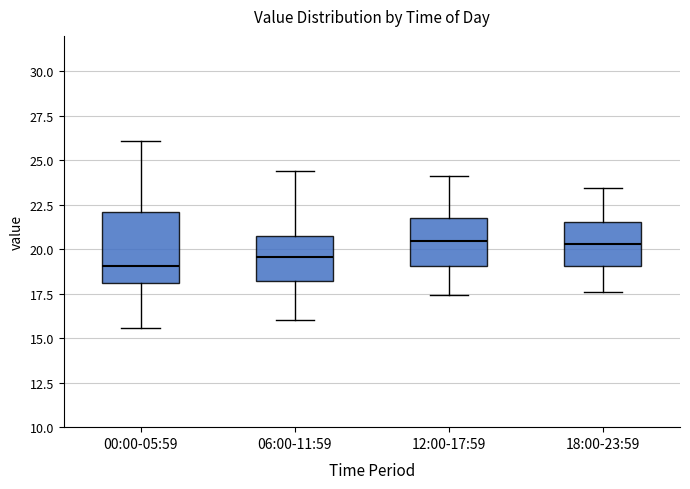

Comparing the boxes themselves (not the whiskers), which one is the tallest?

00:00-05:59